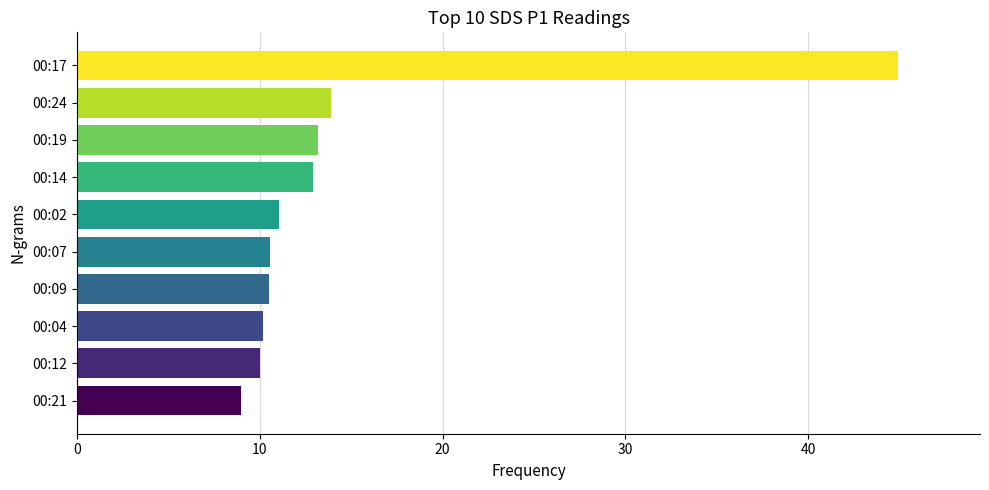

How many data points are less than 11?

5